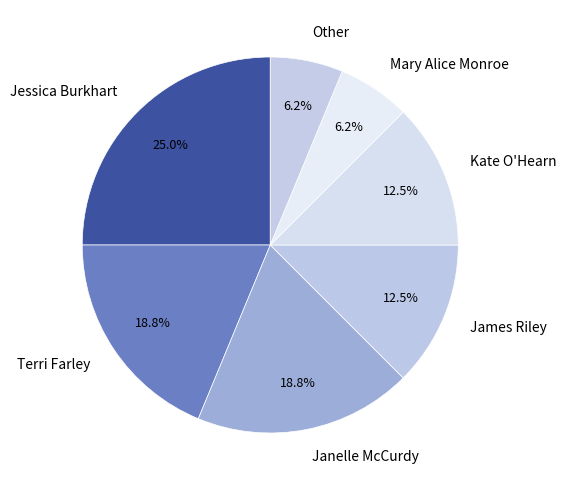

What percentage is the Janelle McCurdy slice, to the nearest percent?

19%